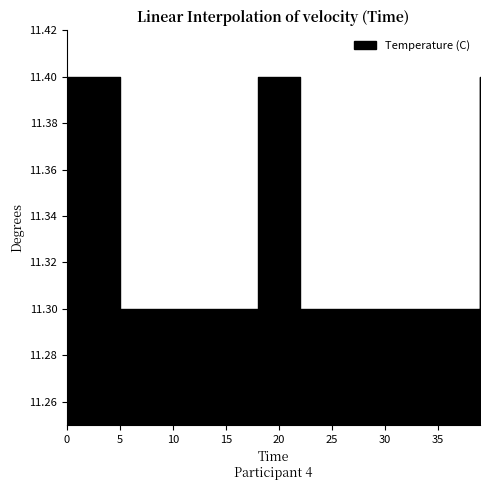

What is the difference between the values at 6 and 1?

0.1